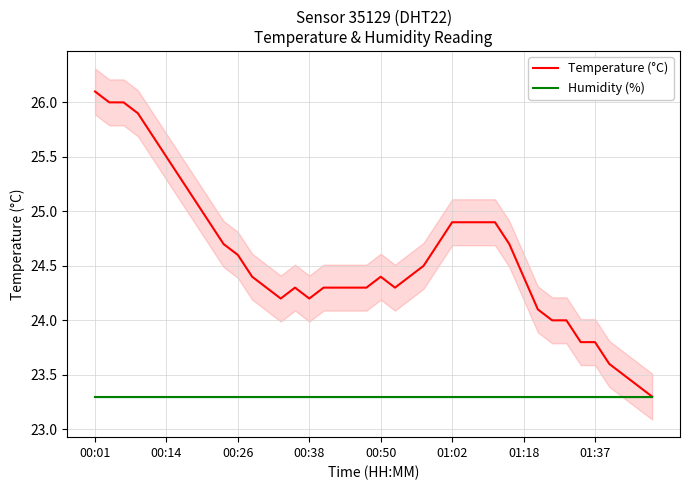

What is the difference between the highest and lowest values at 24?

1.4